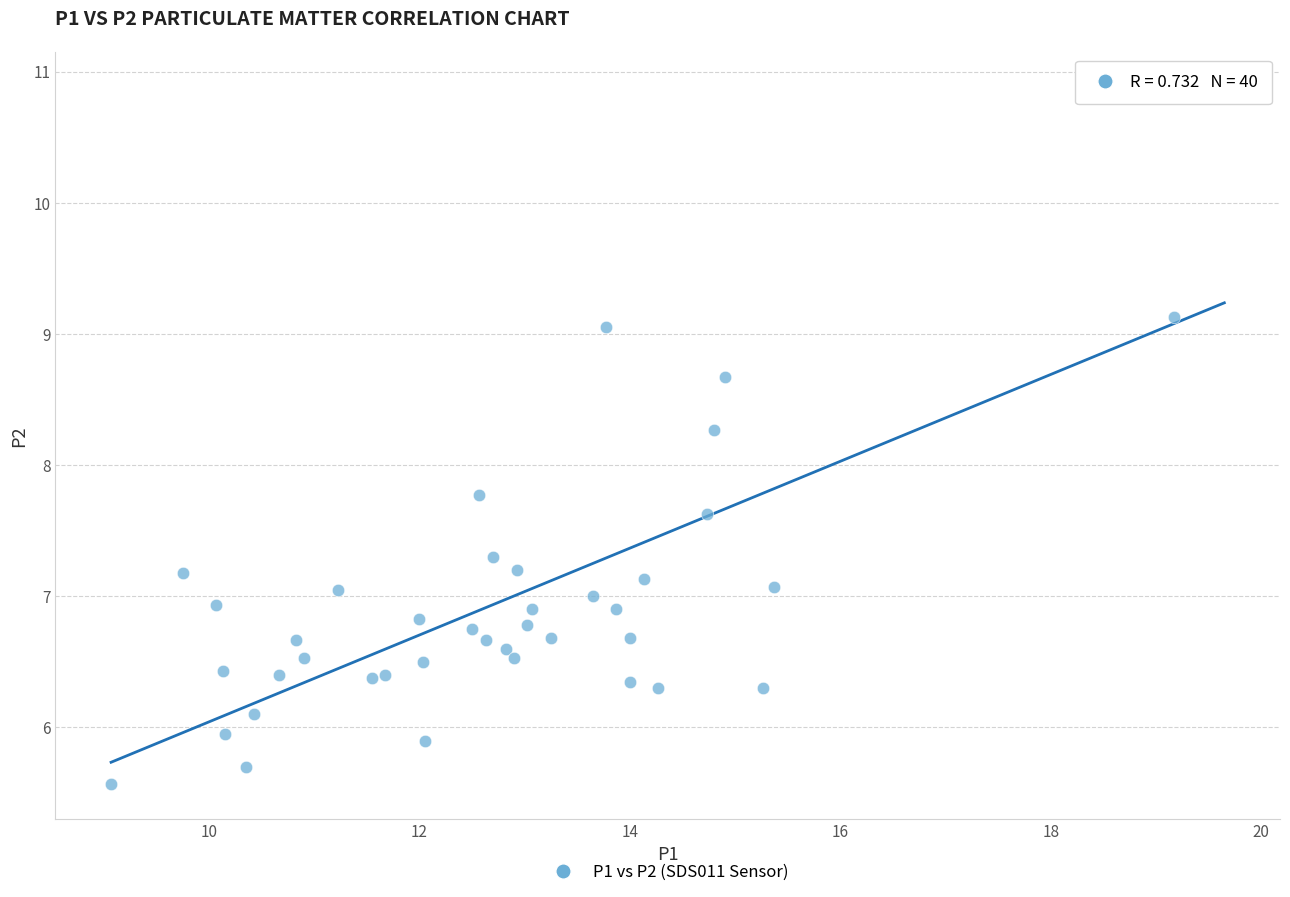

What is the range of Y values (max minus min)?

5.3